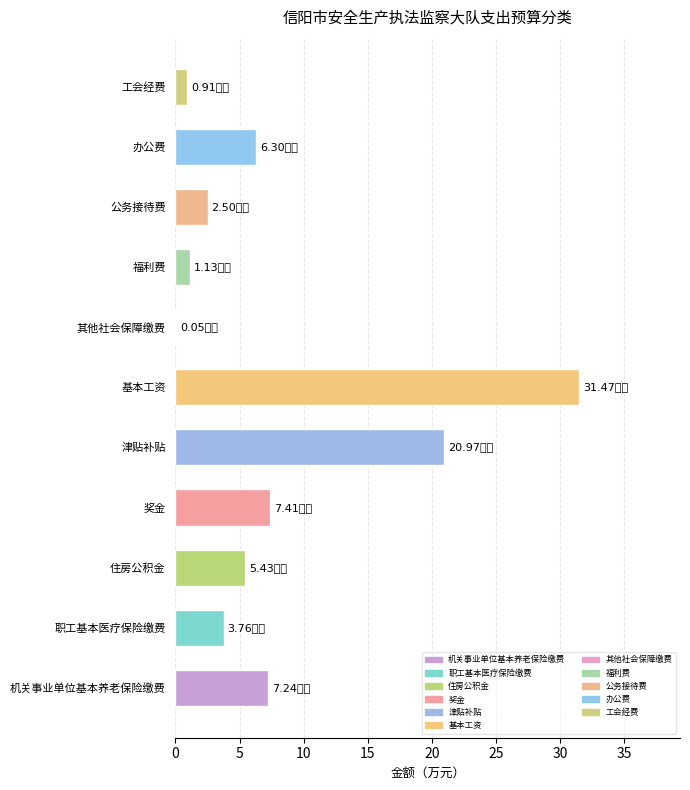

What is the sum of the values at 机关事业单位基本养老保险缴费 and 工会经费?

8.1